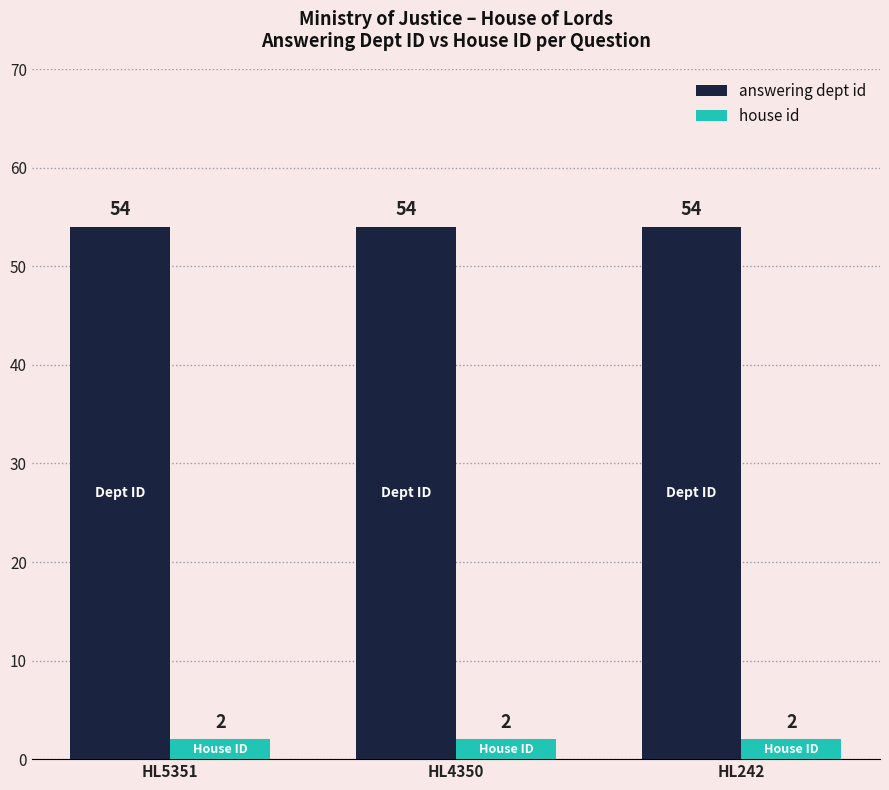

What is the value of the answering dept id bar at the 3rd from the left?

54